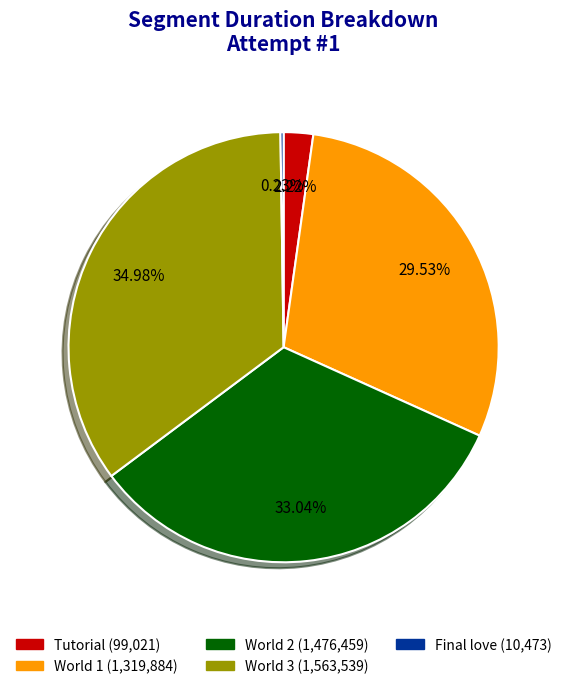

Which has a higher value, World 3 or World 1?

World 3